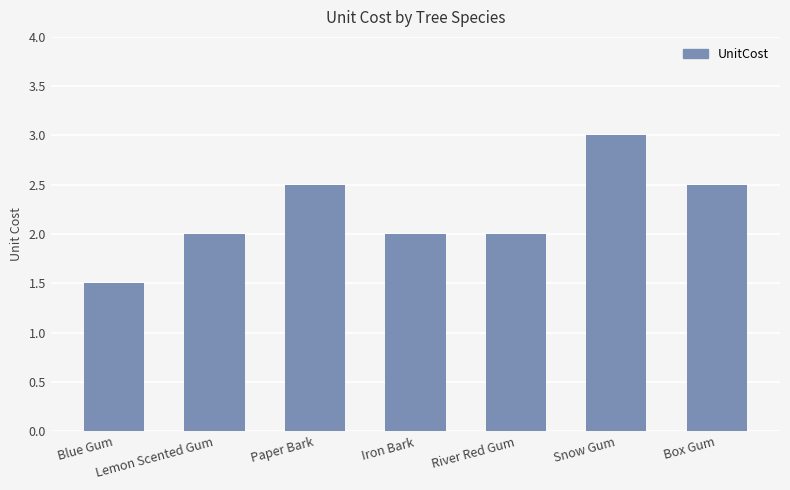

What value does the data have at Box Gum?

2.5